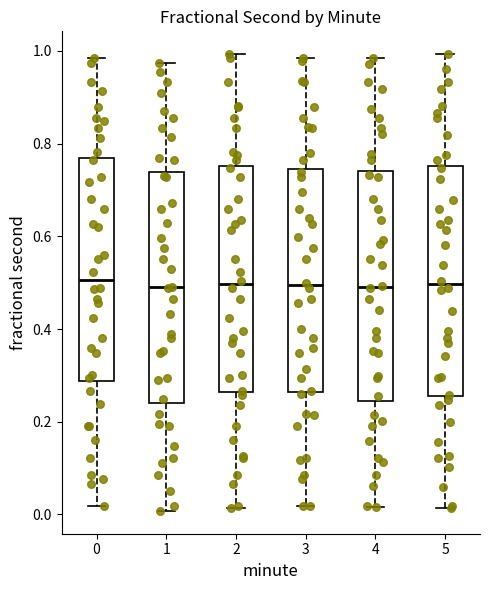

Where is the upper edge of the box at x = 0 on the y-axis? The values are not printed on the chart, so give them approximately, as read against the axis.

0.76